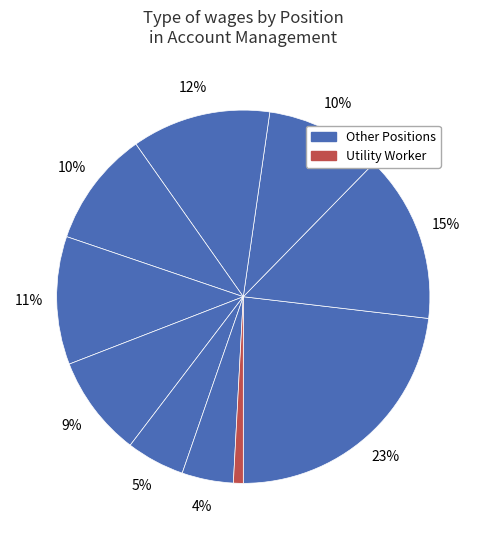

Count the number of slices in the pie.

10